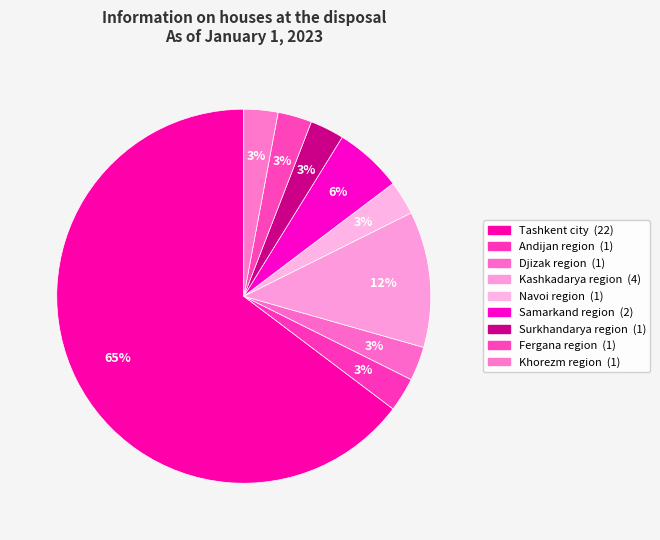

Is Khorezm region the majority of the pie?

No